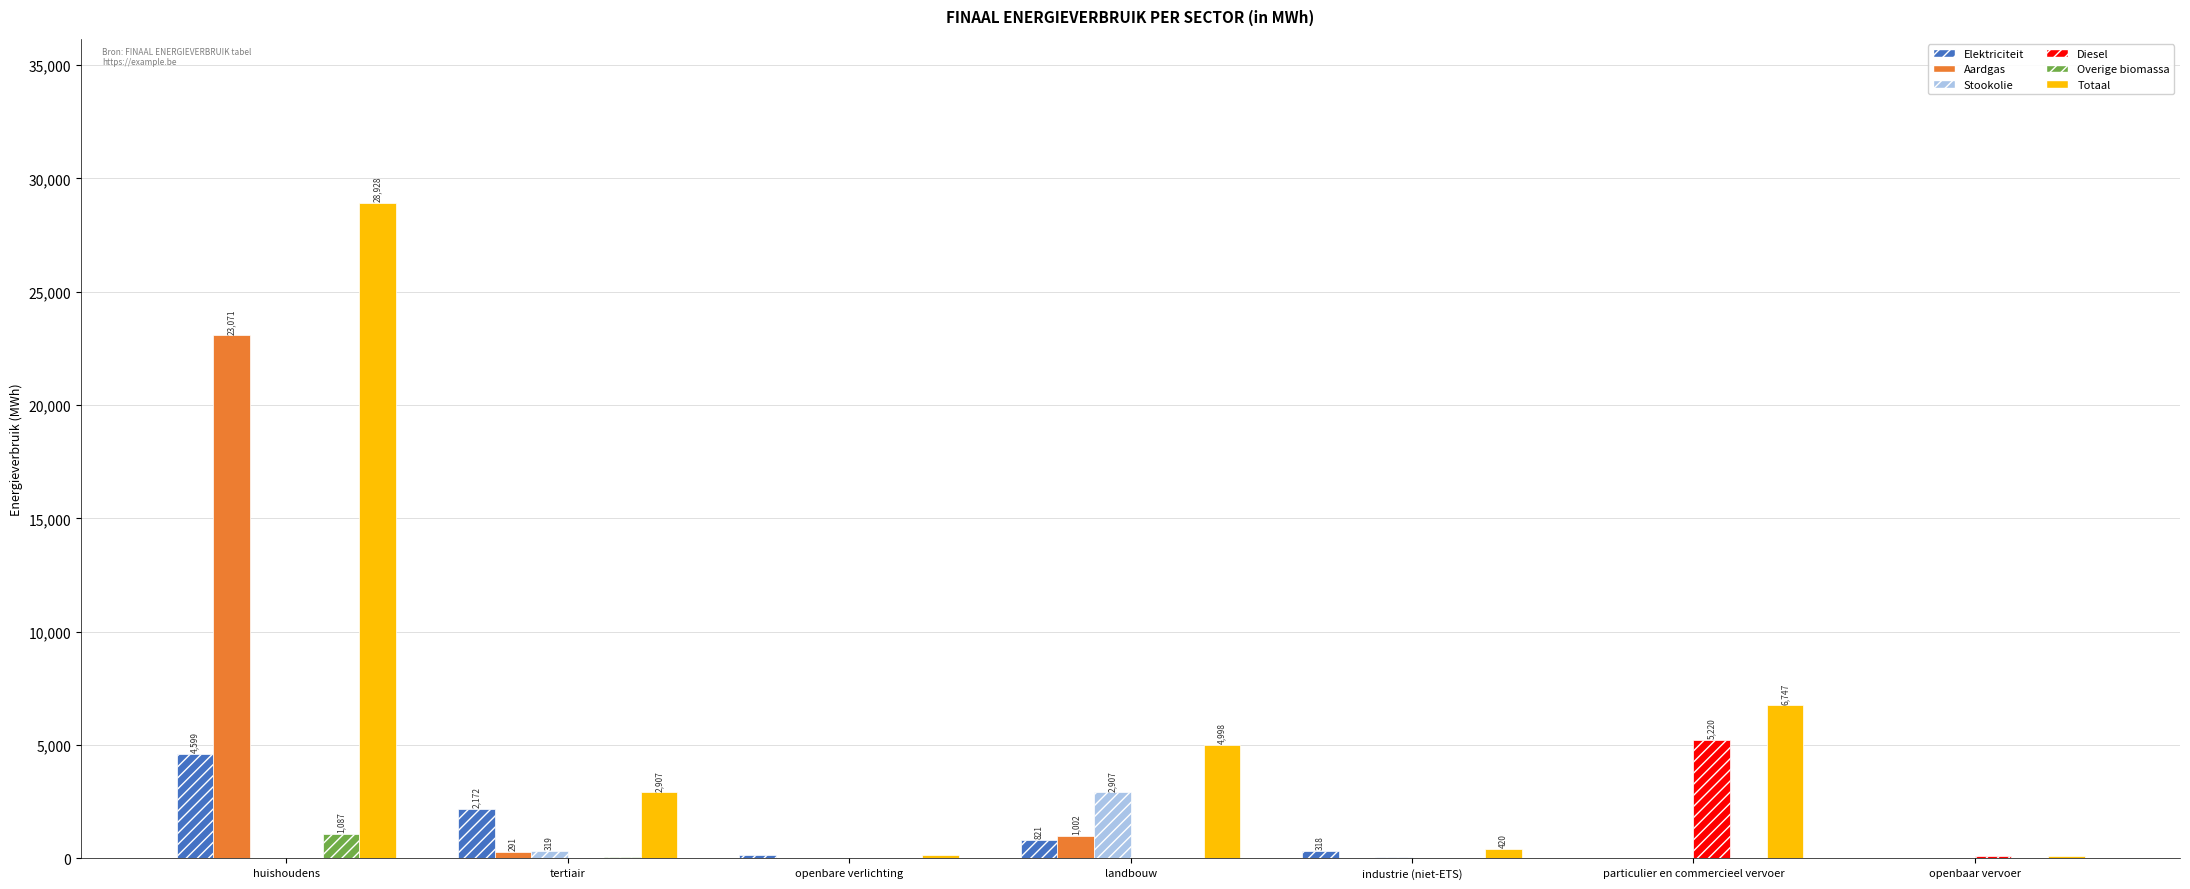

Which label corresponds to the largest value in the chart?

huishoudens